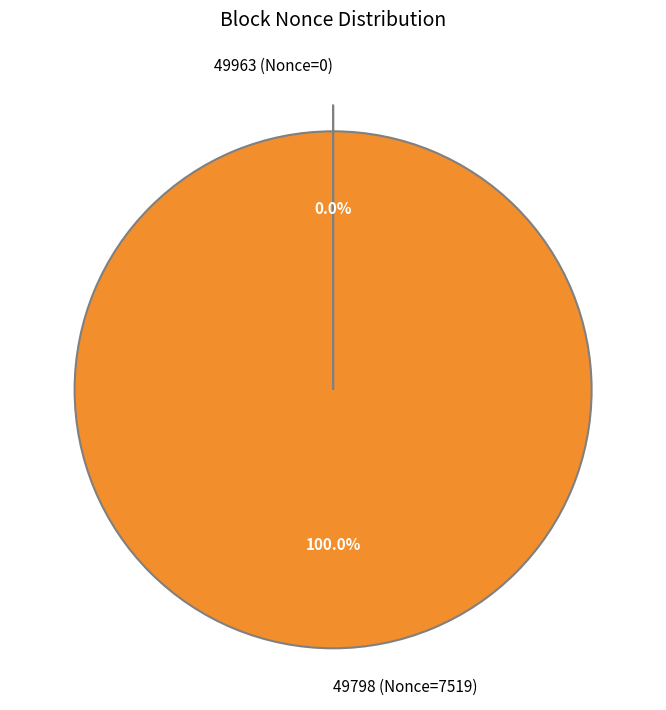

Is there any slice that represents more than half of the pie?

Yes